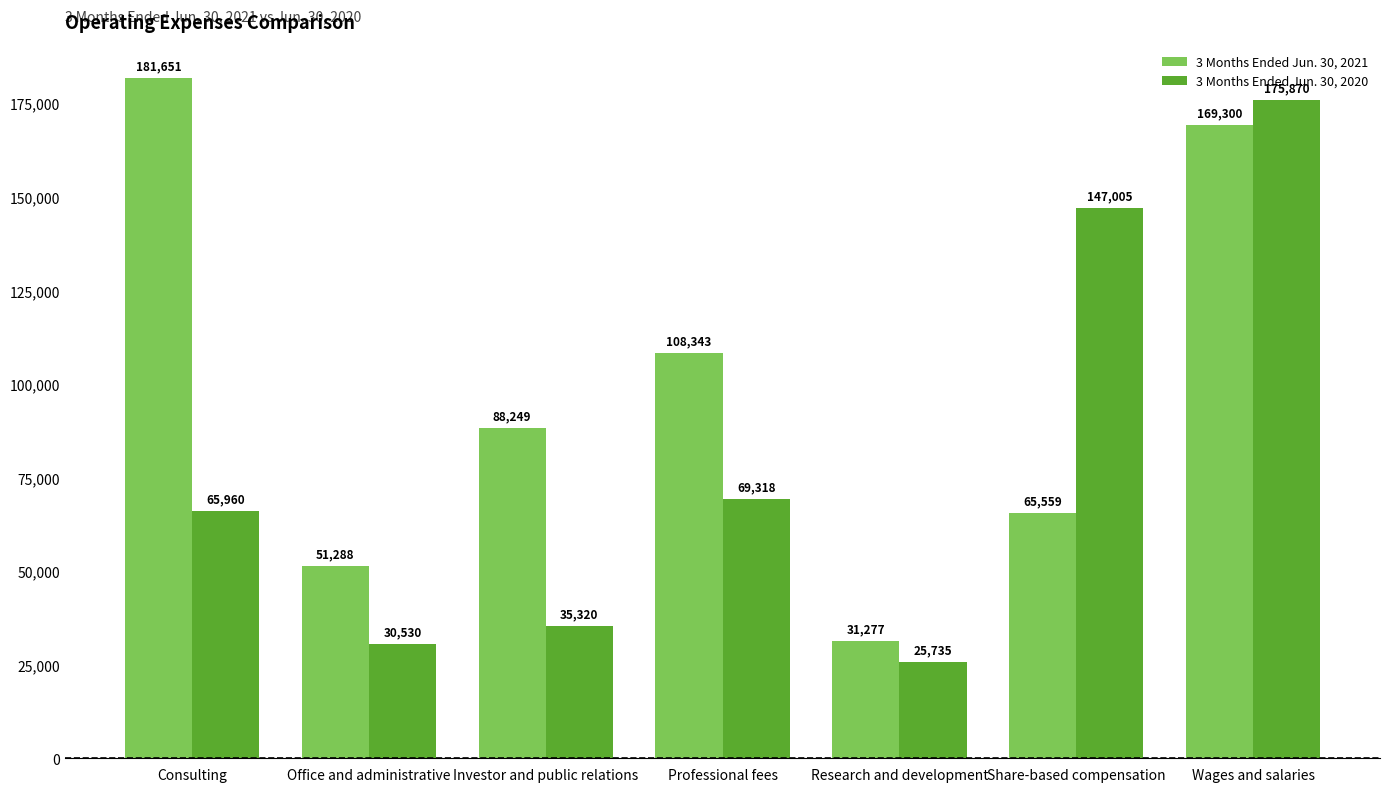

The value of 3 Months Ended Jun. 30, 2021 at Wages and salaries is 110600. True or false?

False